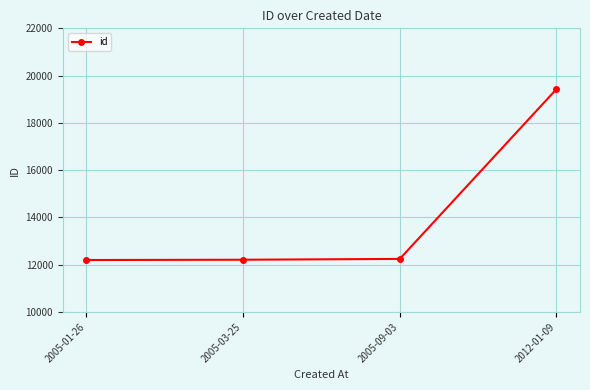

At which category does the chart reach its peak across all series?

2012-01-09